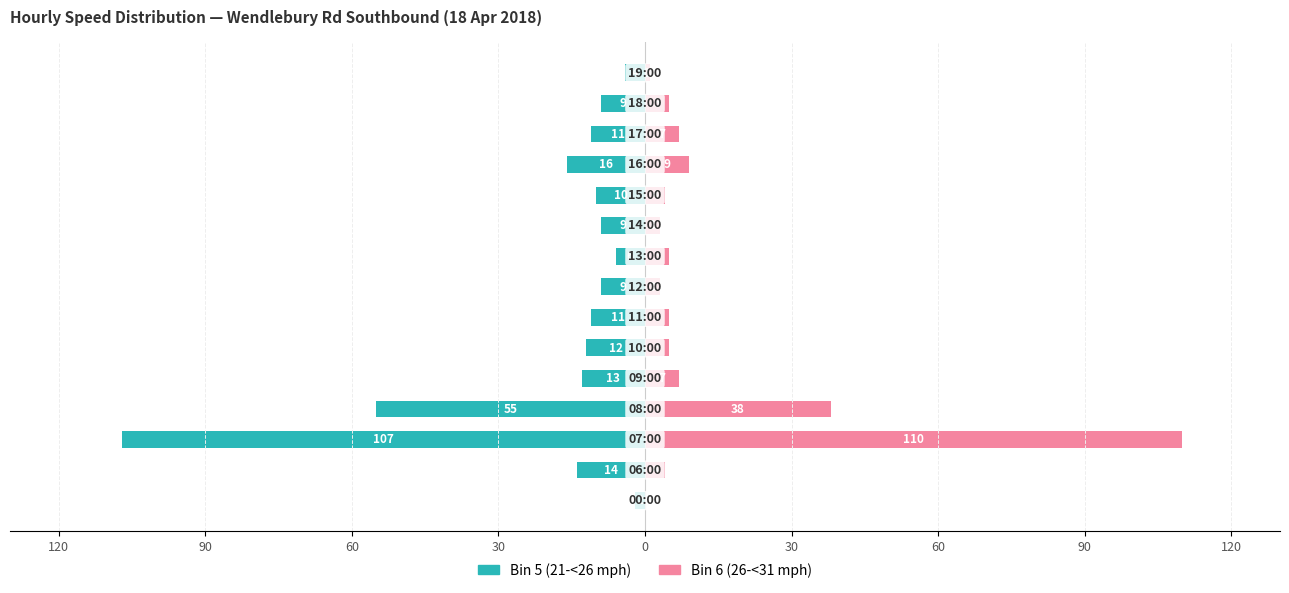

What is the value of the Bin 6 (26-<31 mph) bar at the 11th from the left?

4